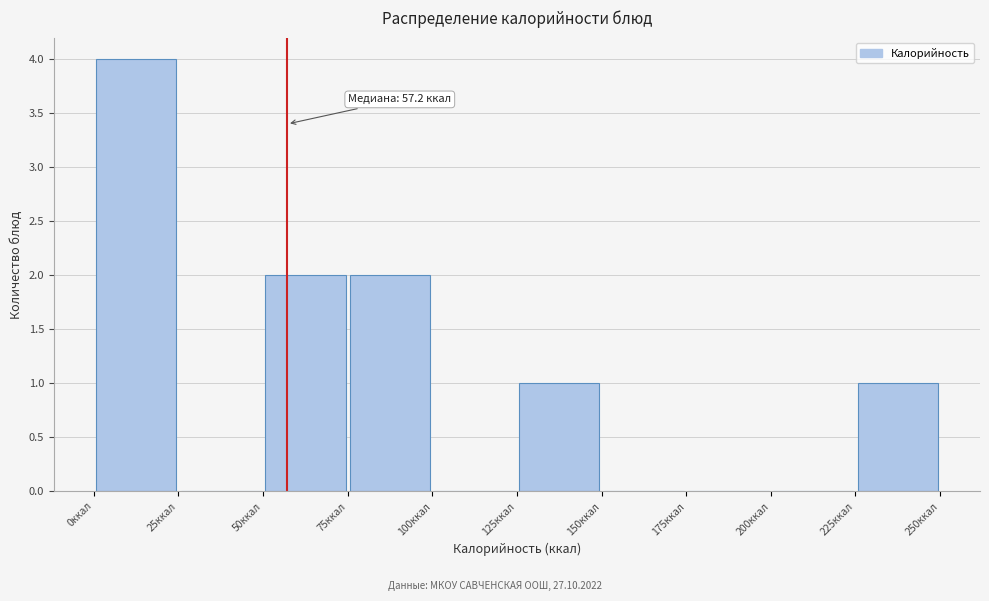

Which range on the x-axis has the tallest bar?

0 to 25